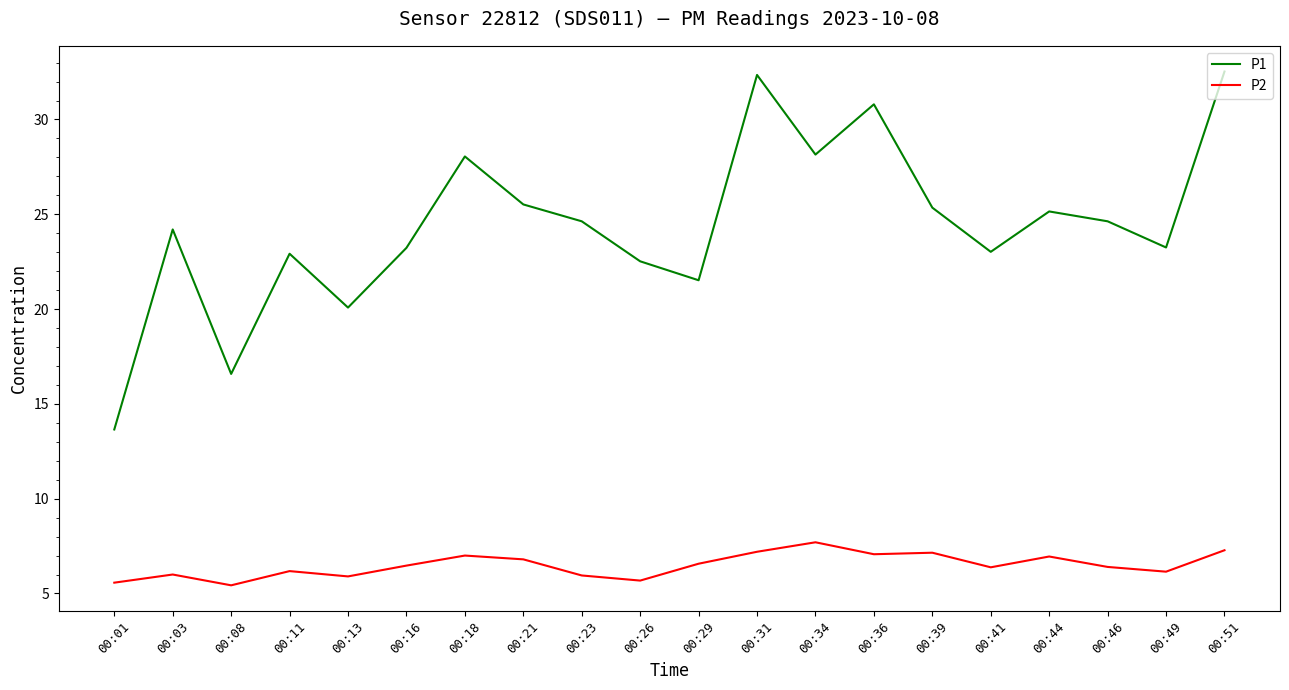

What is the maximum value for P2?

7.7